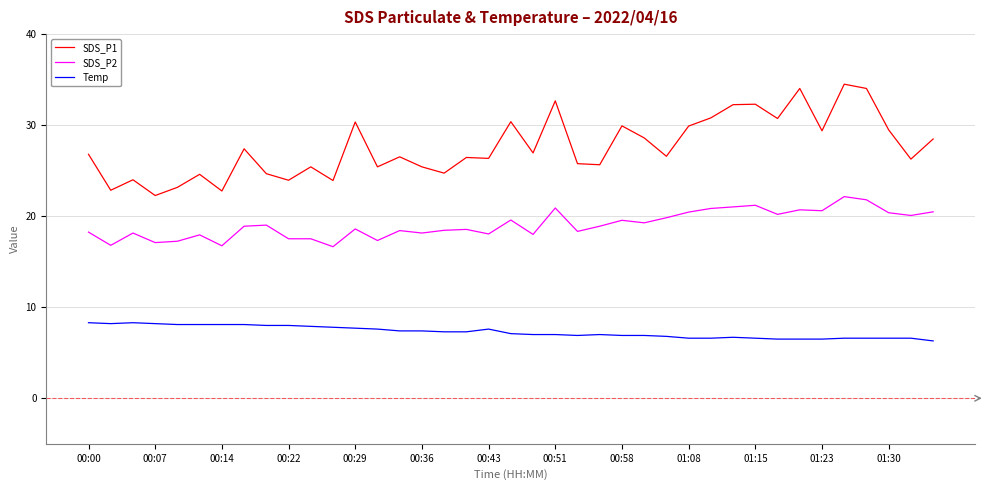

What is the greatest value displayed?

34.5